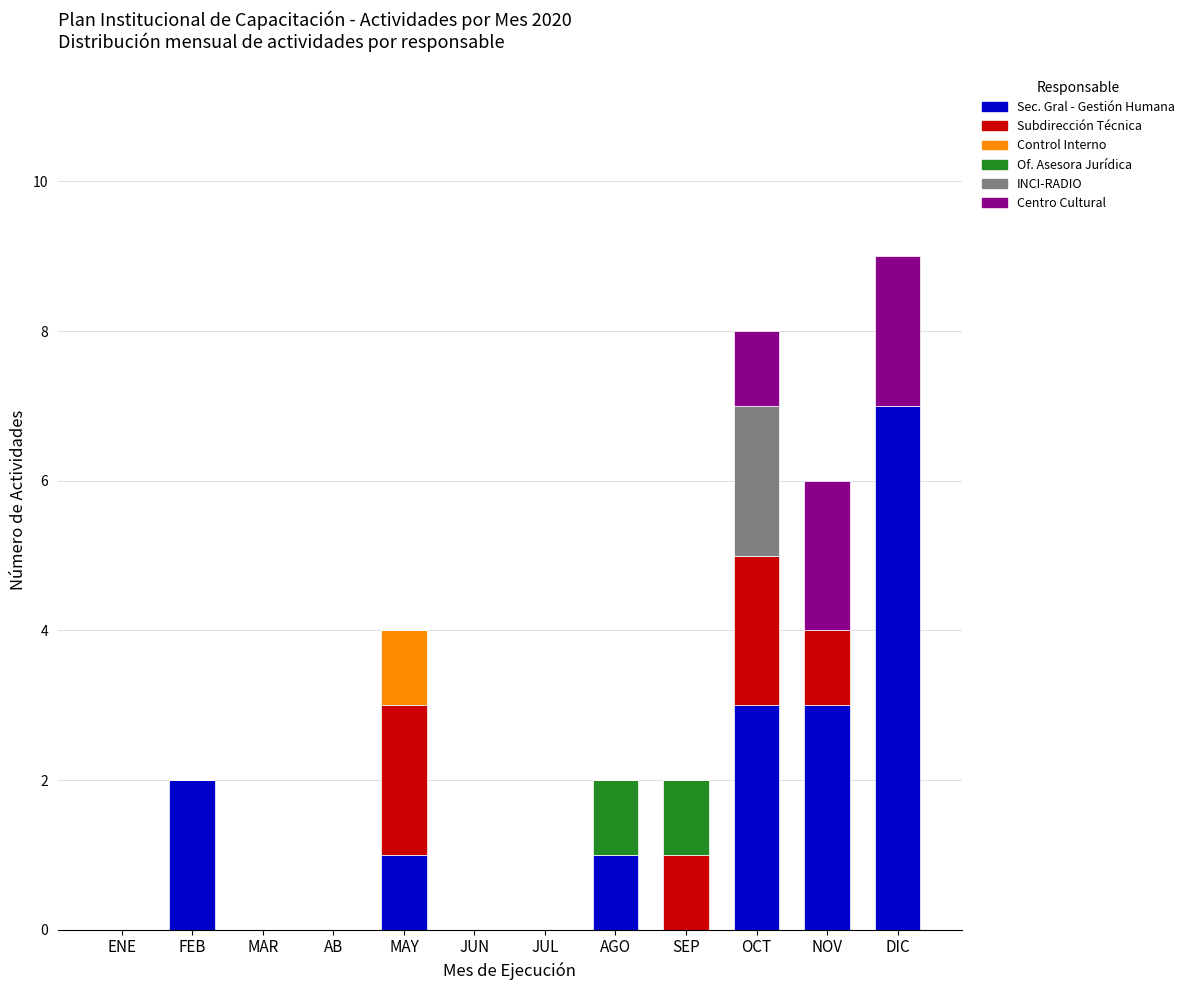

Does the chart contain stacked bars?

Yes